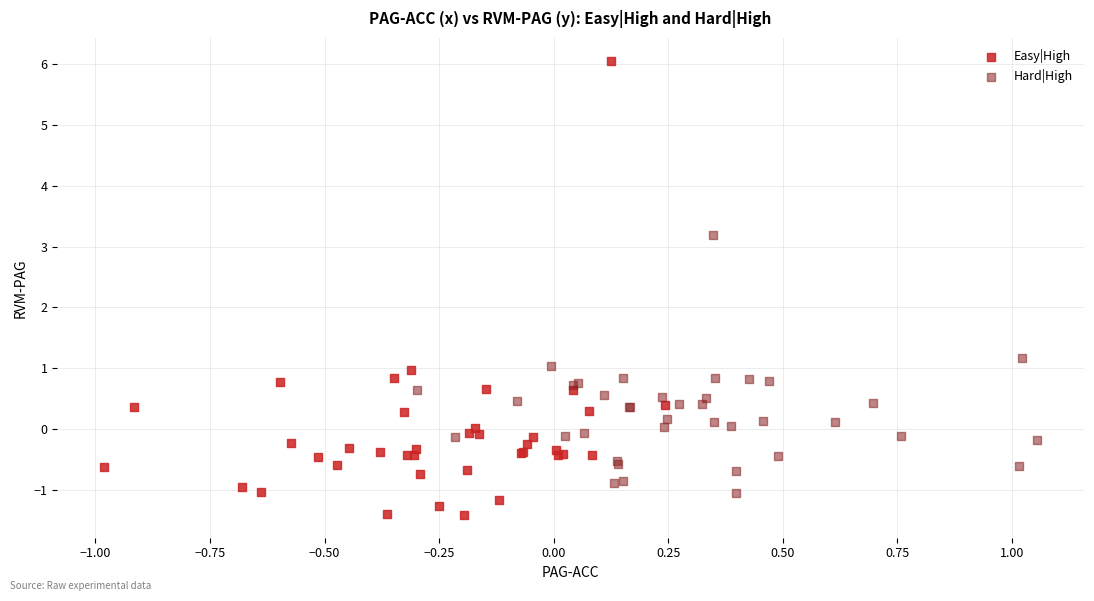

Which series reaches the maximum Y coordinate?

Easy|High